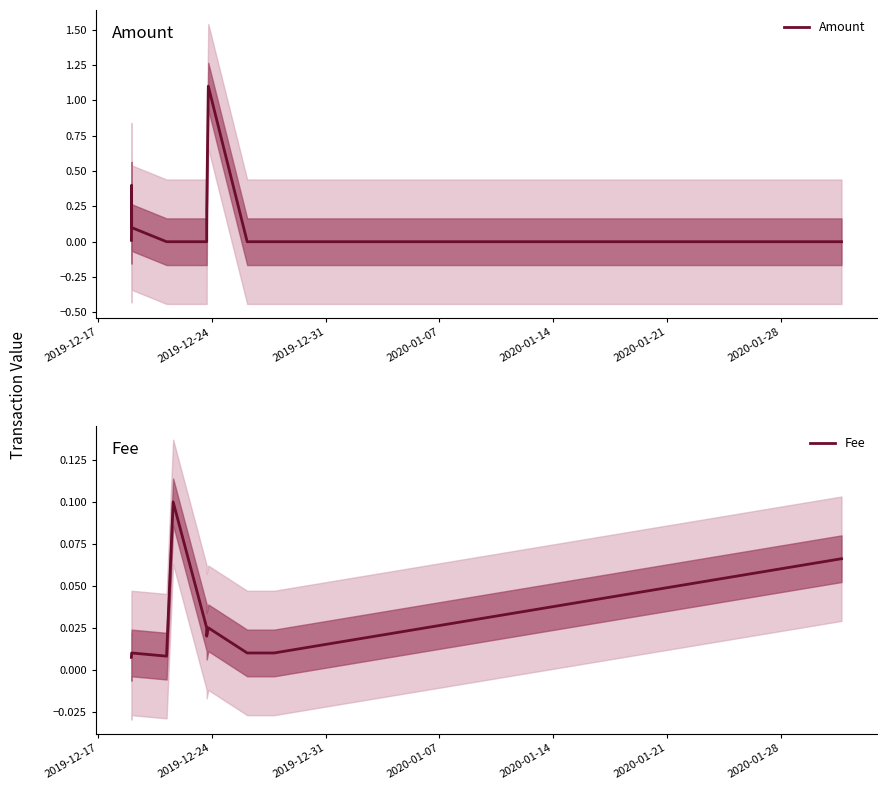

Does the chart have visible grid lines?

No